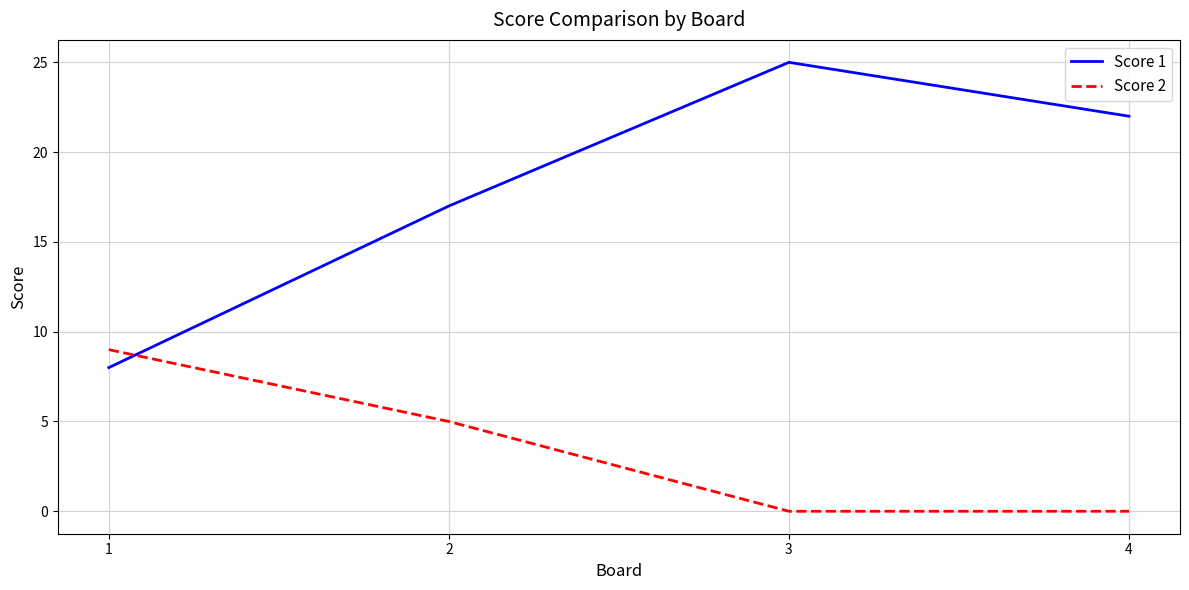

Which series has the largest total across all categories?

Score 1